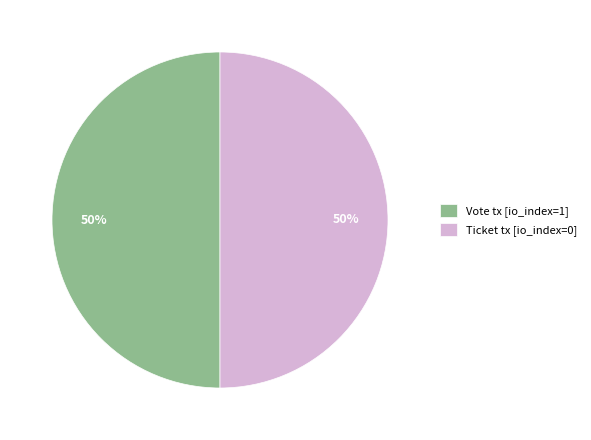

To the nearest percent, what percentage of the pie is Vote tx [io_index=1]?

50%